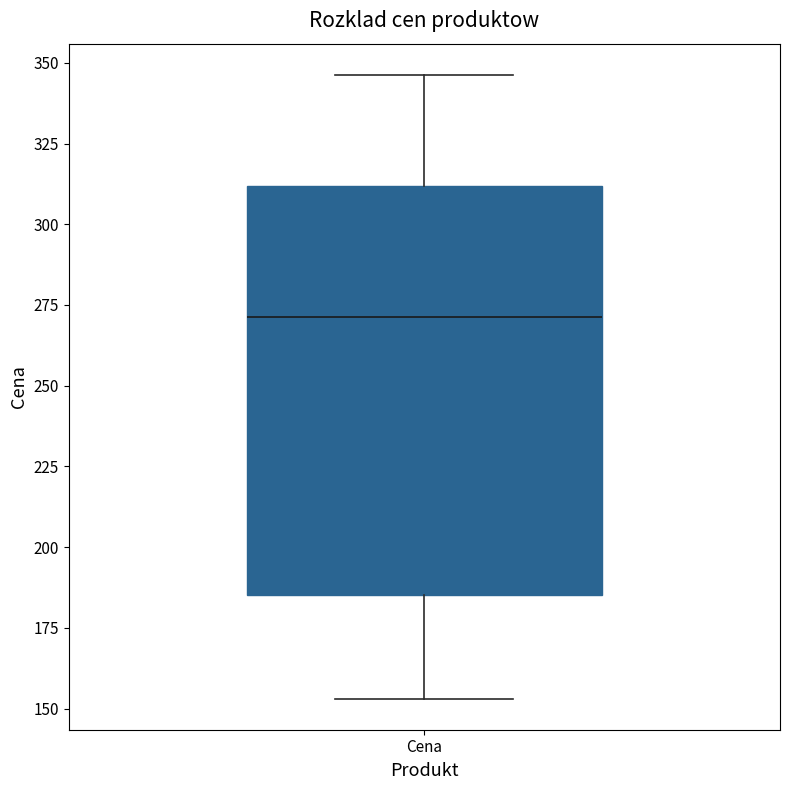

Where does the upper whisker of the box for Cena end on the y-axis? The values are not printed on the chart, so give them approximately, as read against the axis.

345